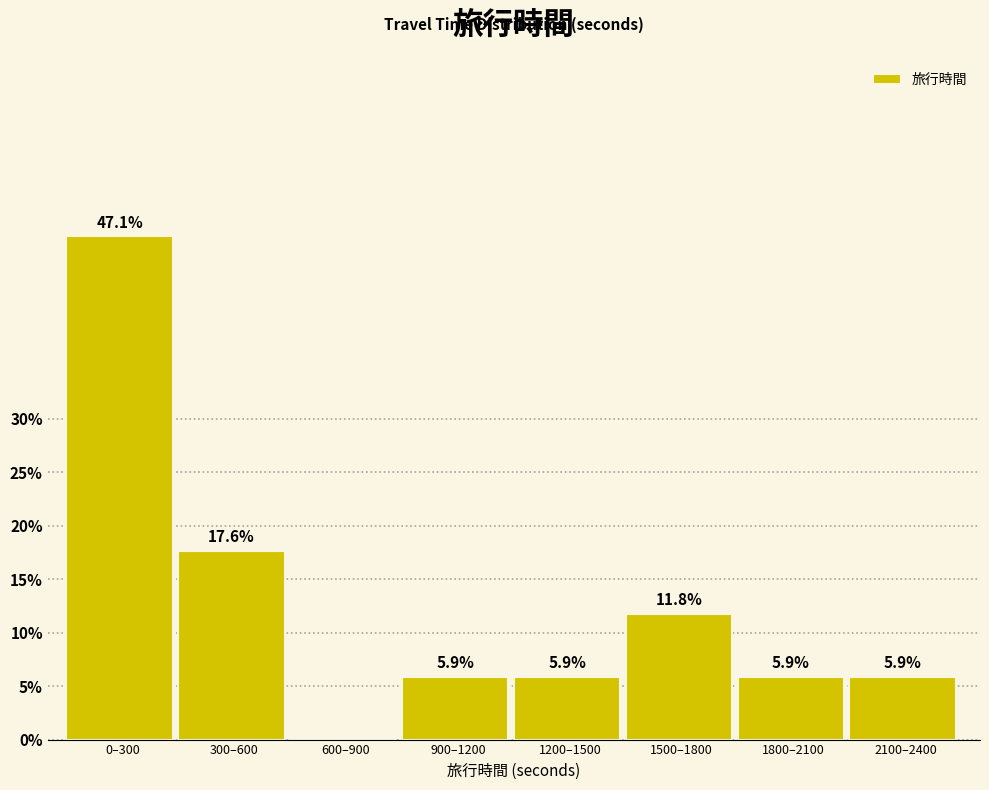

Reading left to right, what are all the values shown in this chart?

0–300=47.1	300–600=17.6	600–900=0.0	900–1200=5.9	1200–1500=5.9	1500–1800=11.8	1800–2100=5.9	2100–2400=5.9